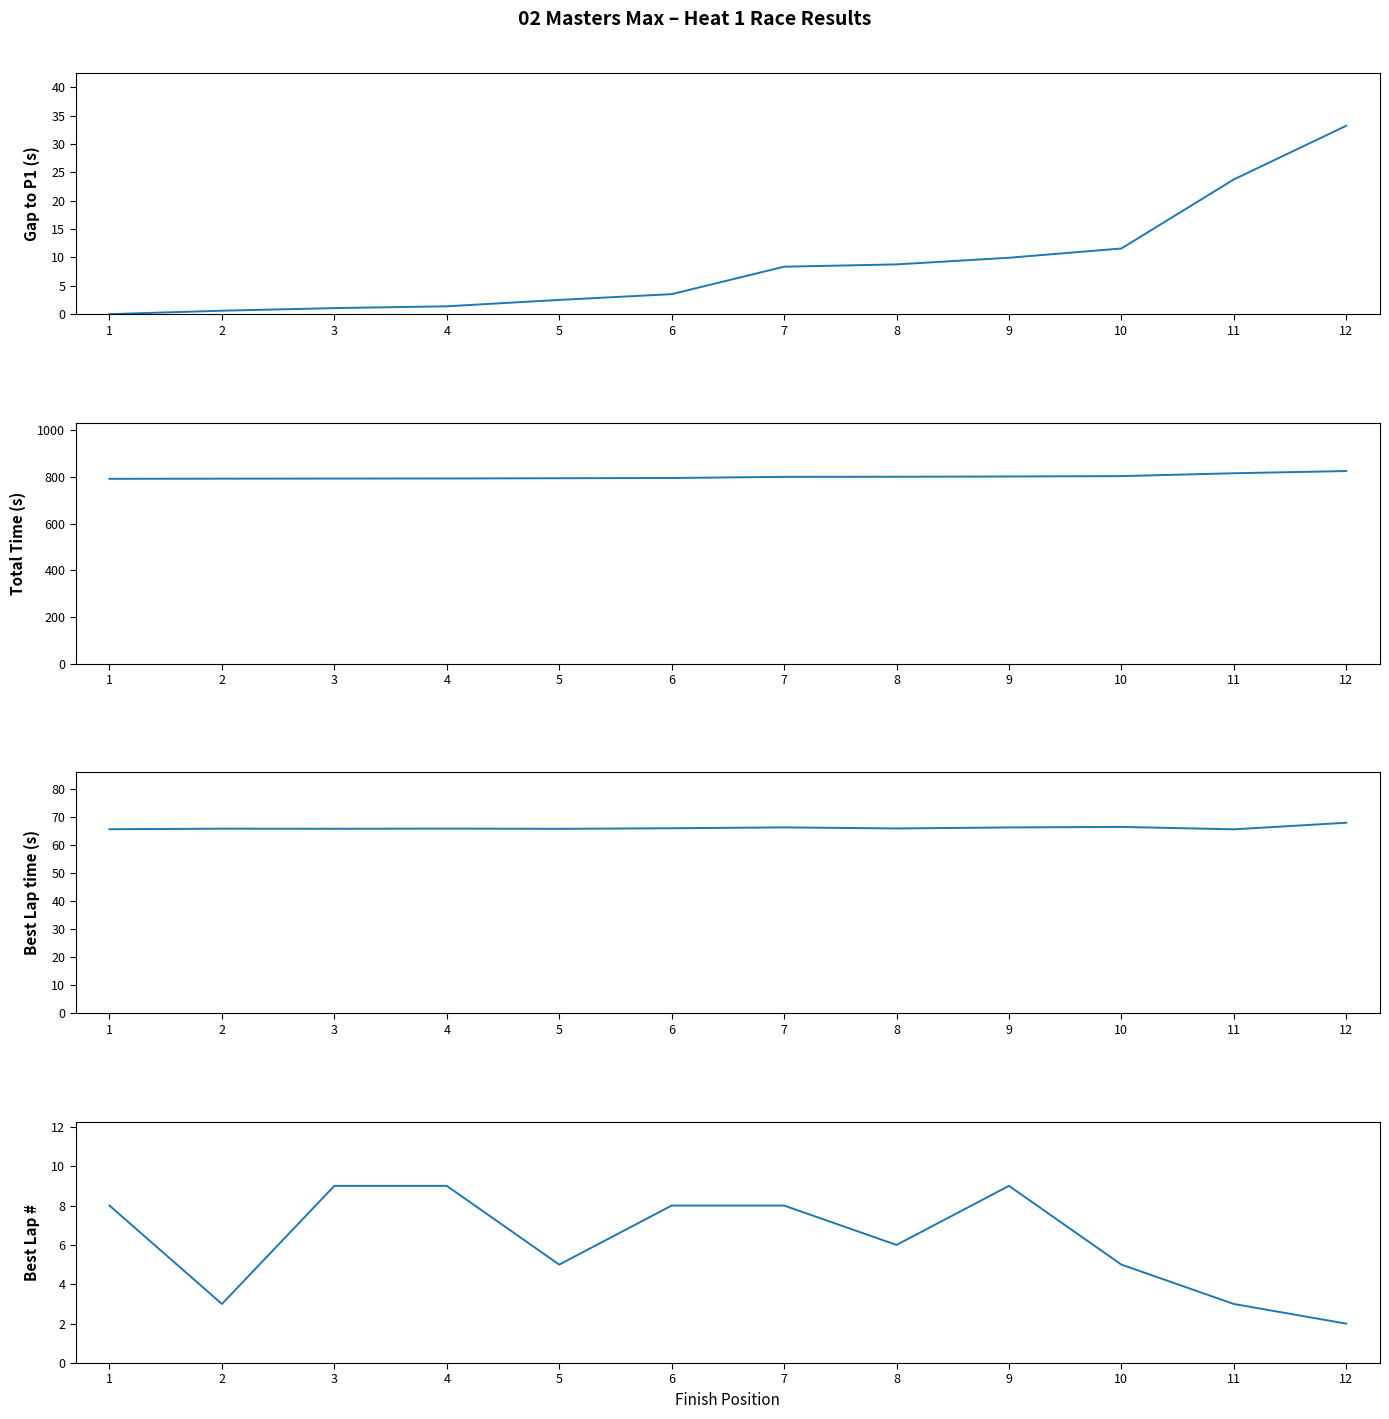

At which label is Best Lap time closest to 66?

6